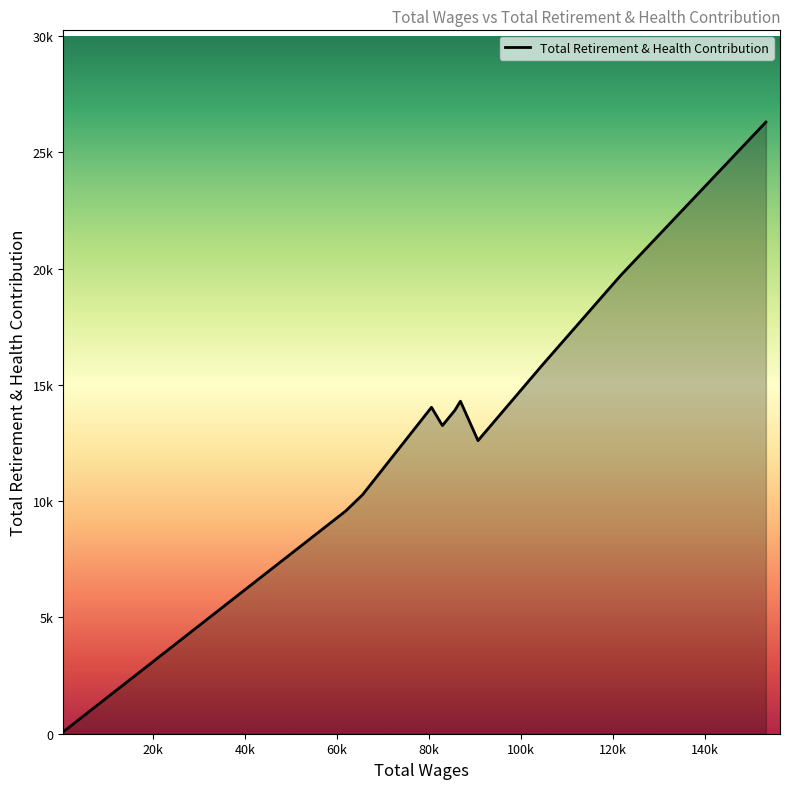

Reading left to right, transcribe all the data shown in this chart.

85	9575	10275	14035	13251	13911	14297	12604	15863	19702	26300